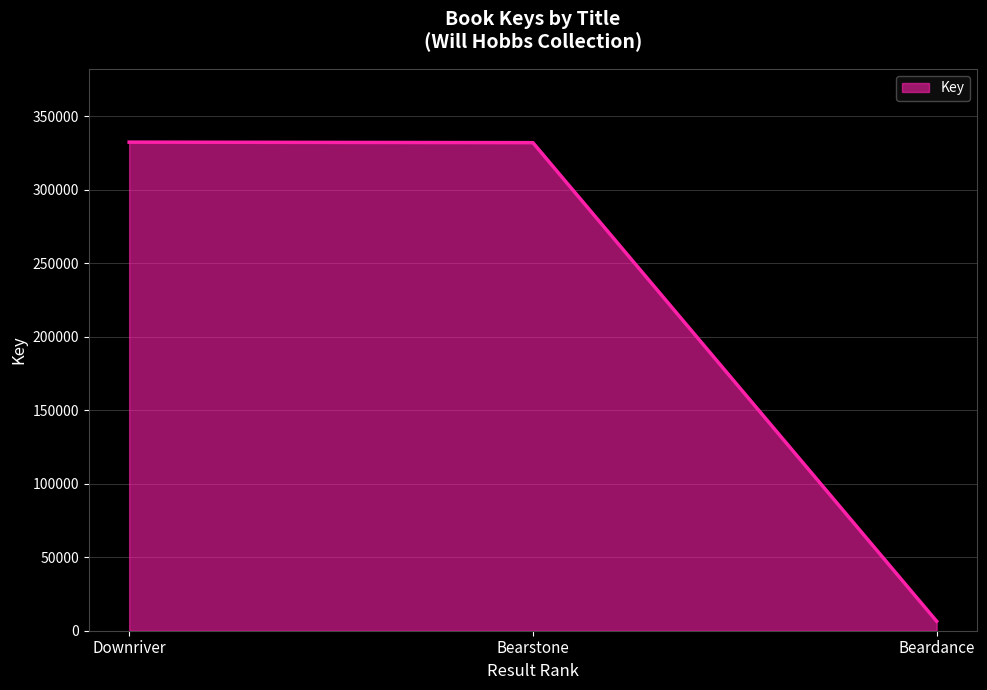

What is the greatest value displayed?

332314